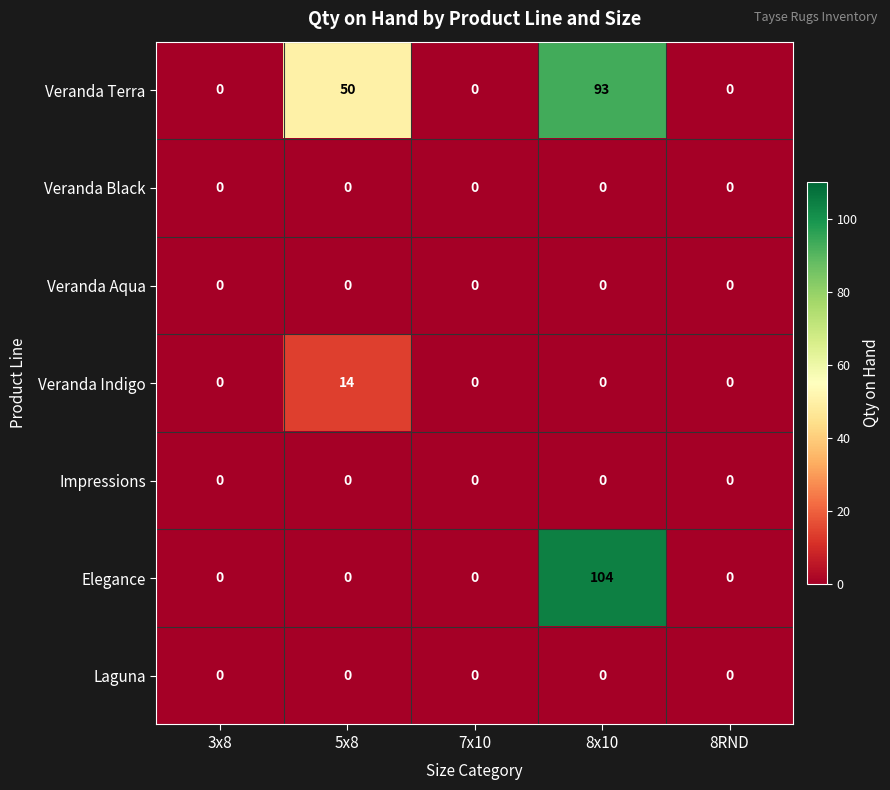

What is the sum of the Elegance values at 3x8 and 8x10?

104